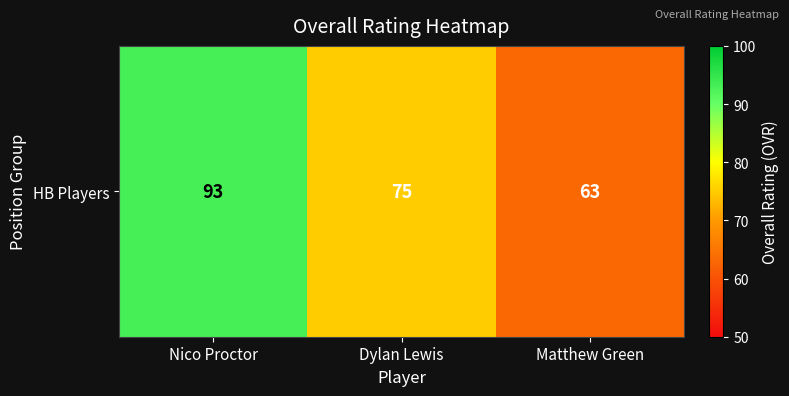

What is the average value?

77